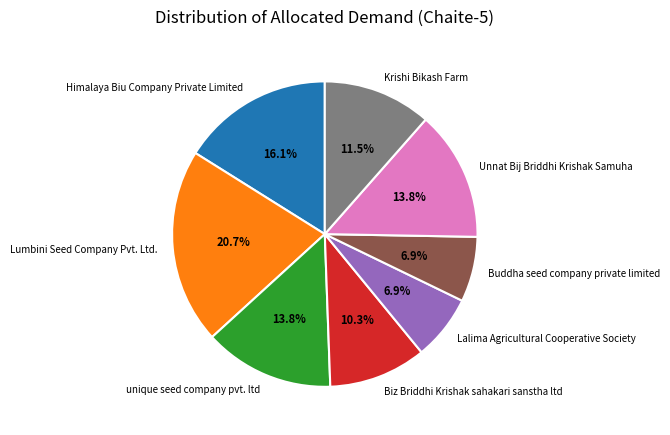

To the nearest percent, what percentage of the pie is Lumbini Seed Company Pvt. Ltd.?

21%